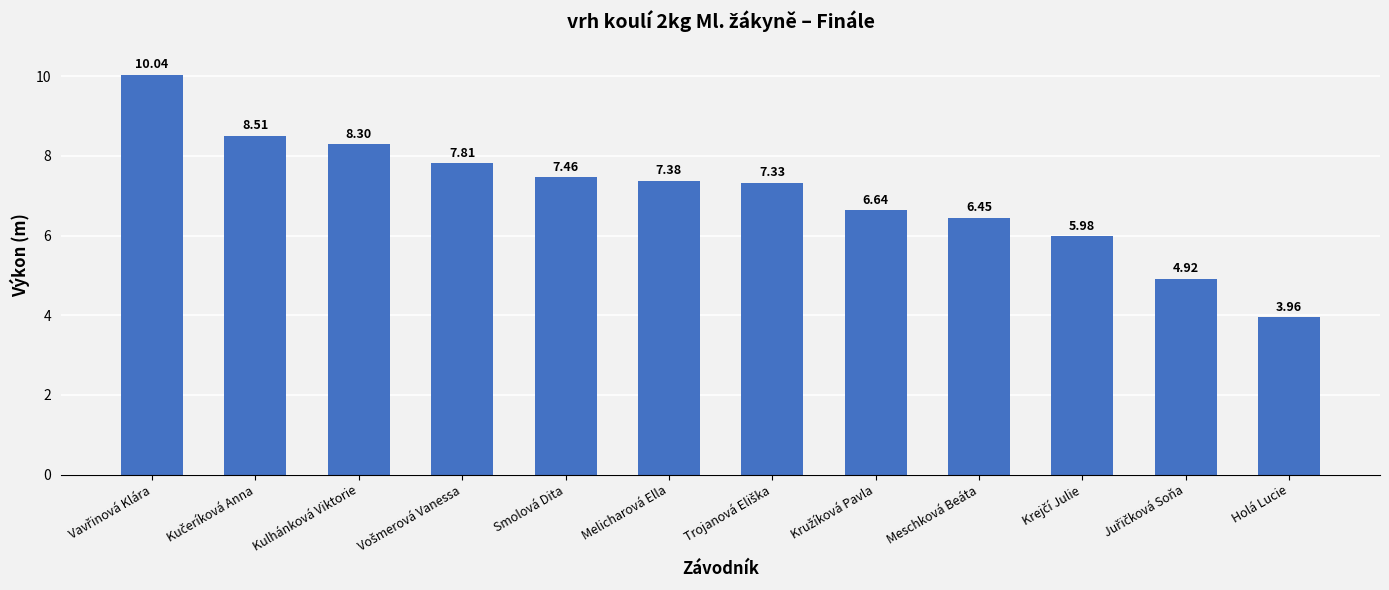

Between Melicharová Ella and Holá Lucie, which is larger?

Melicharová Ella